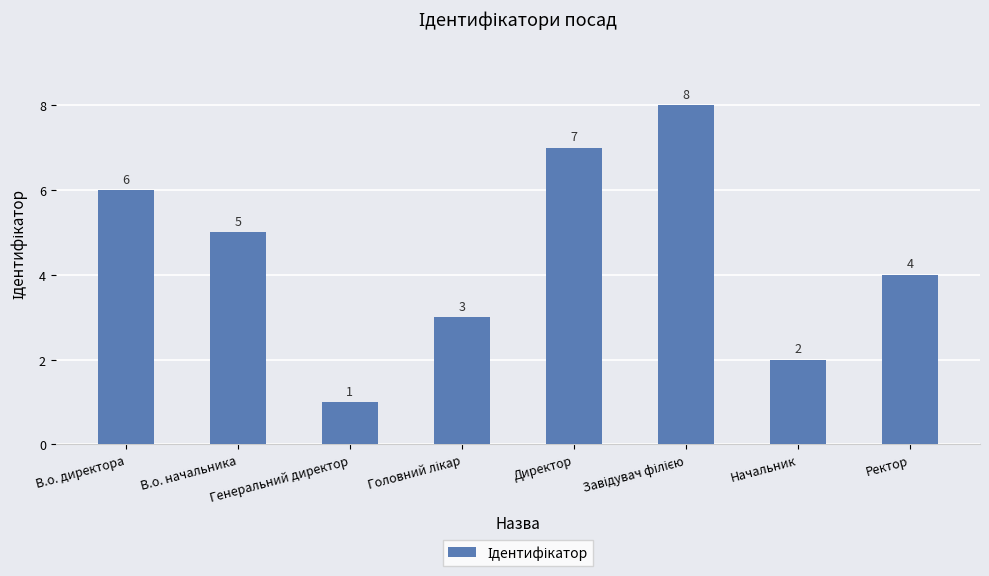

Reading left to right, list all the values displayed in this chart.

6	5	1	3	7	8	2	4